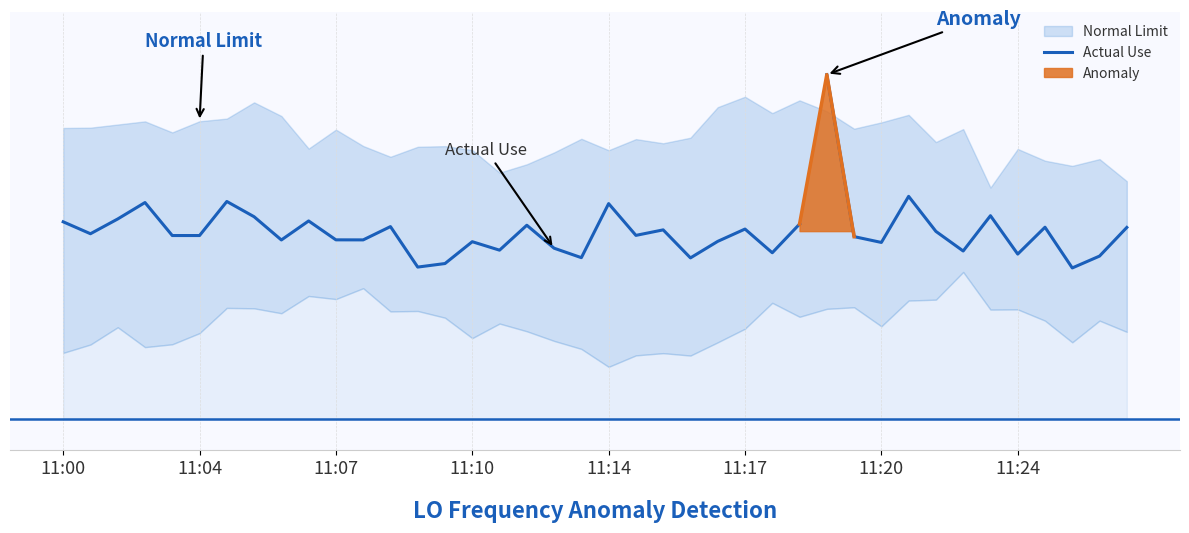

What is the label of the 6th point from the left?

11:04